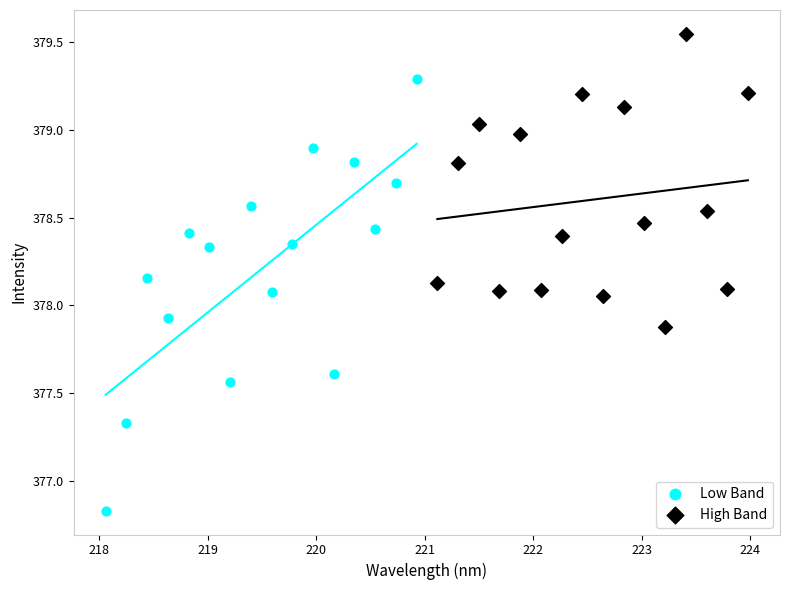

Which series has the largest Y range (max minus min)?

Low Band